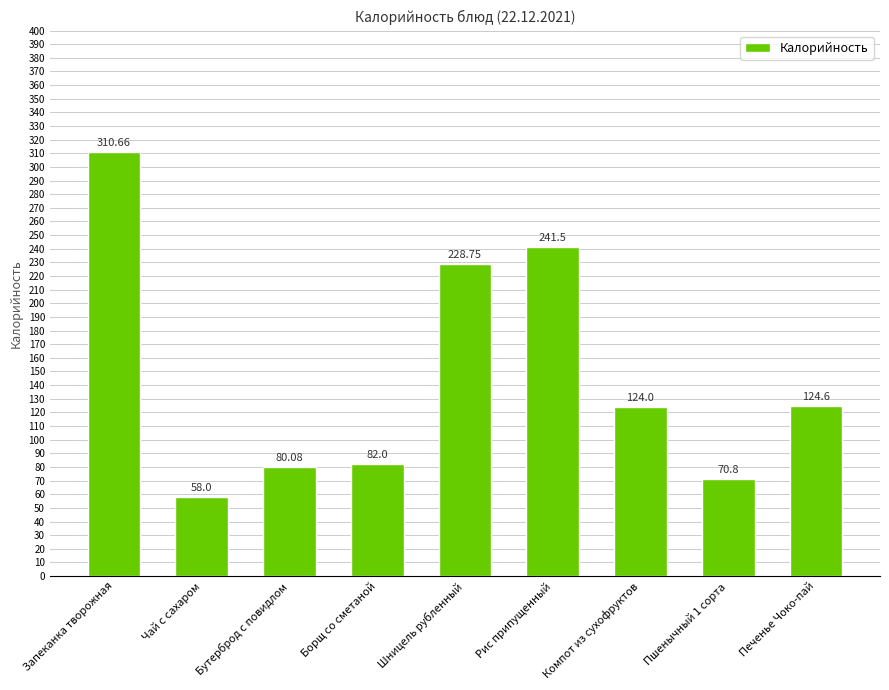

What is the sum of all values?

1320.4